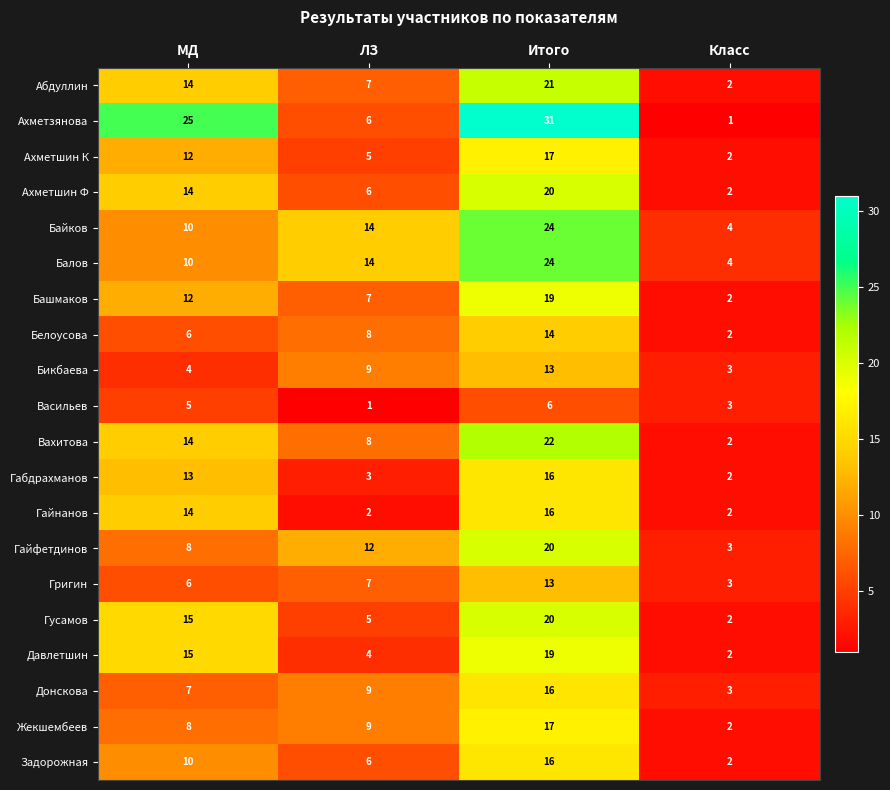

True or false: Байков has a value of 24 at Итого.

True